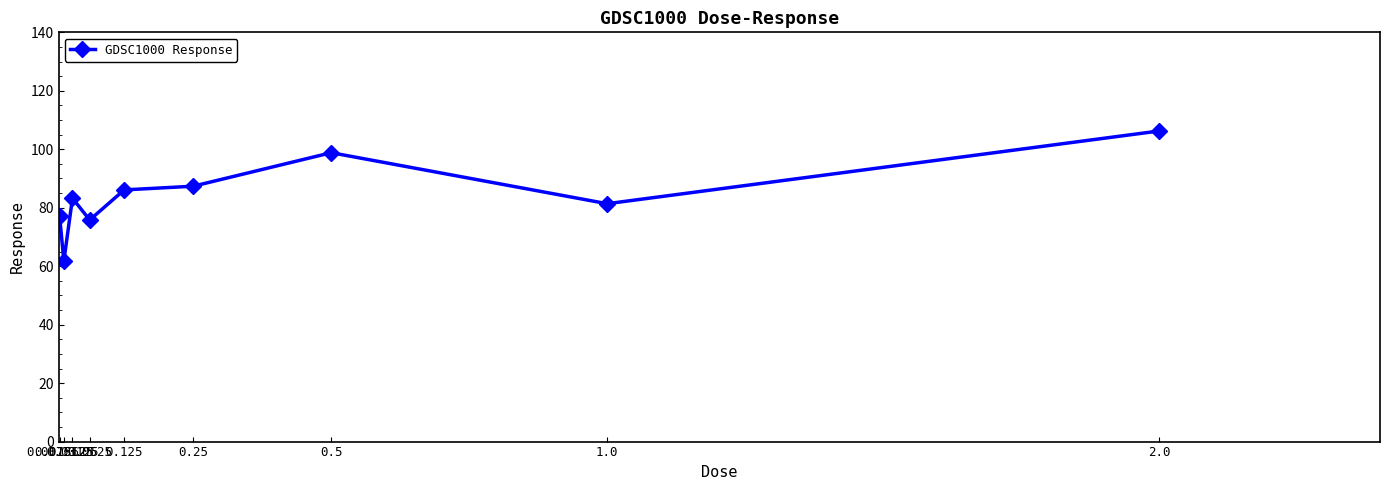

Which category has the lowest value across all series?

0.015625